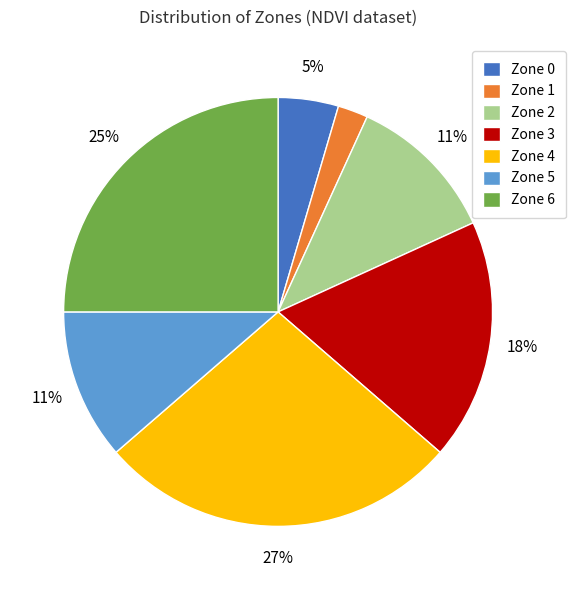

True or false: Zone 6 accounts for 34% of the total.

False